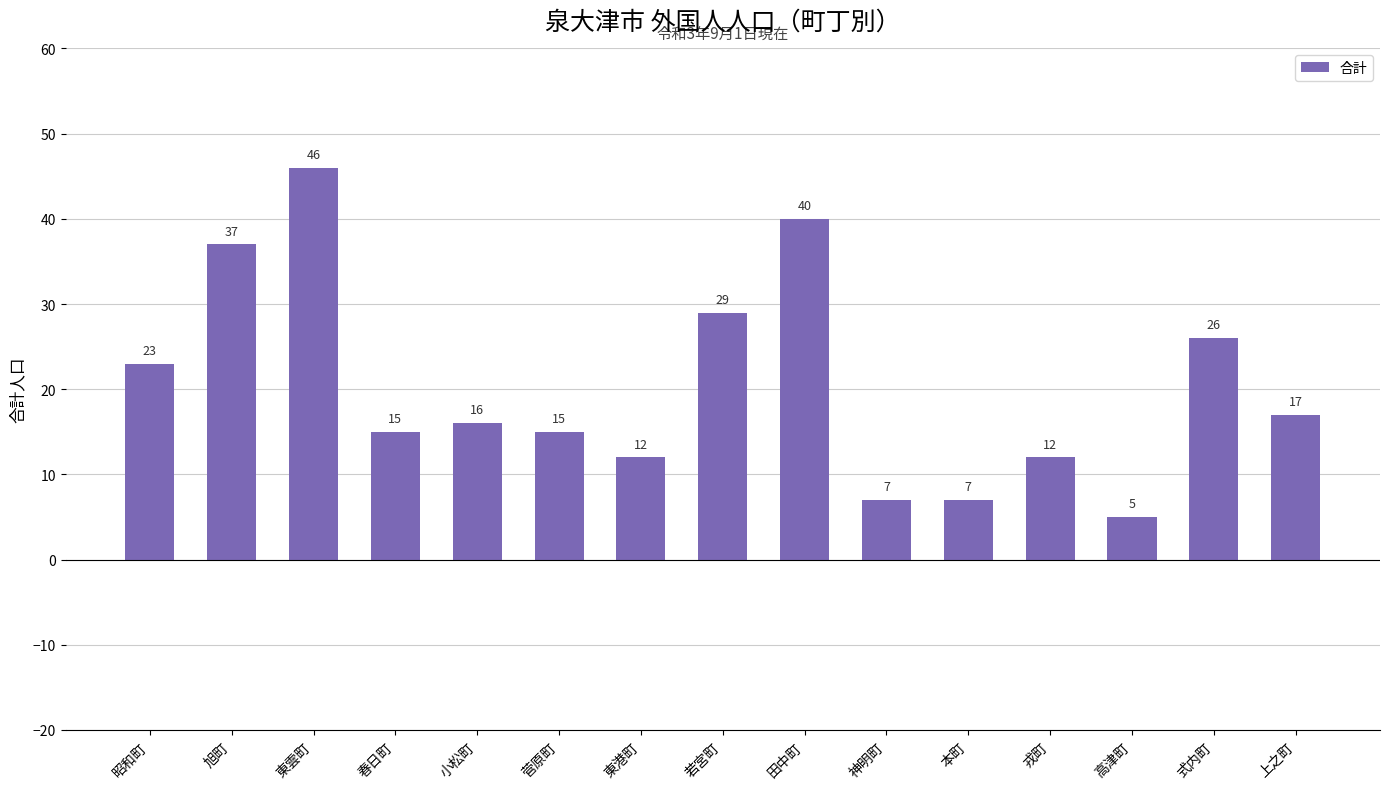

What is the sum of all values?

307